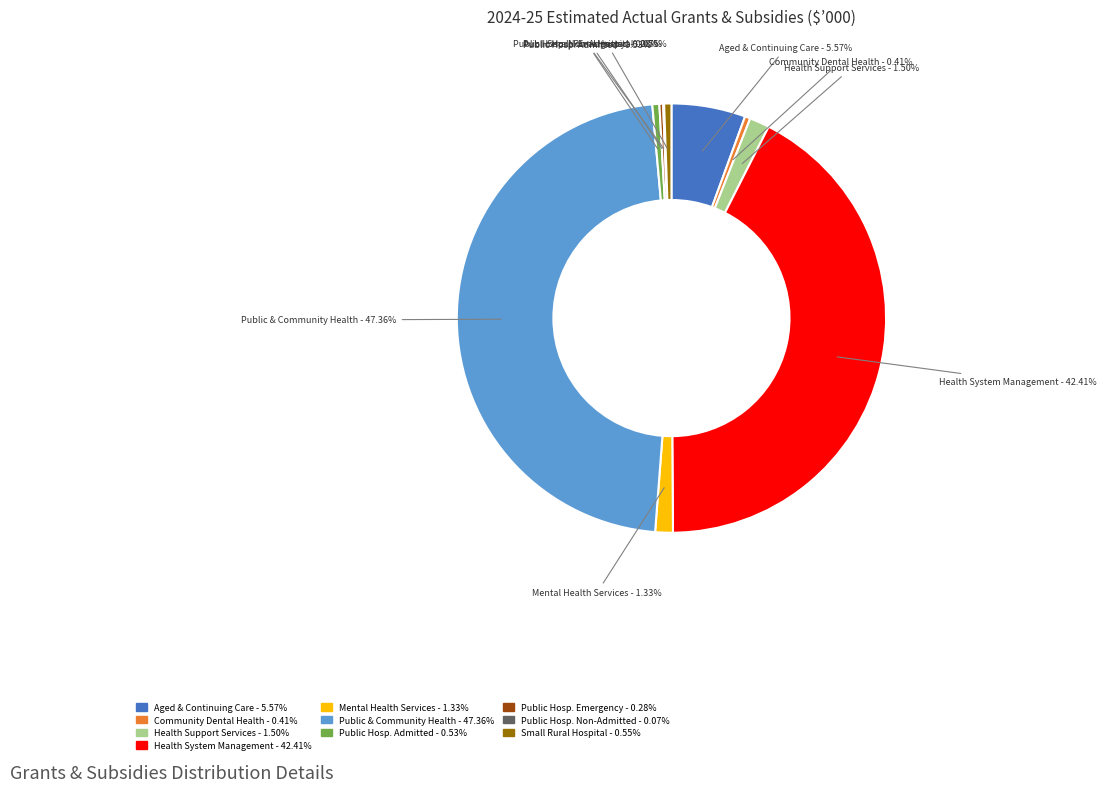

Is there any slice that represents more than half of the pie?

No